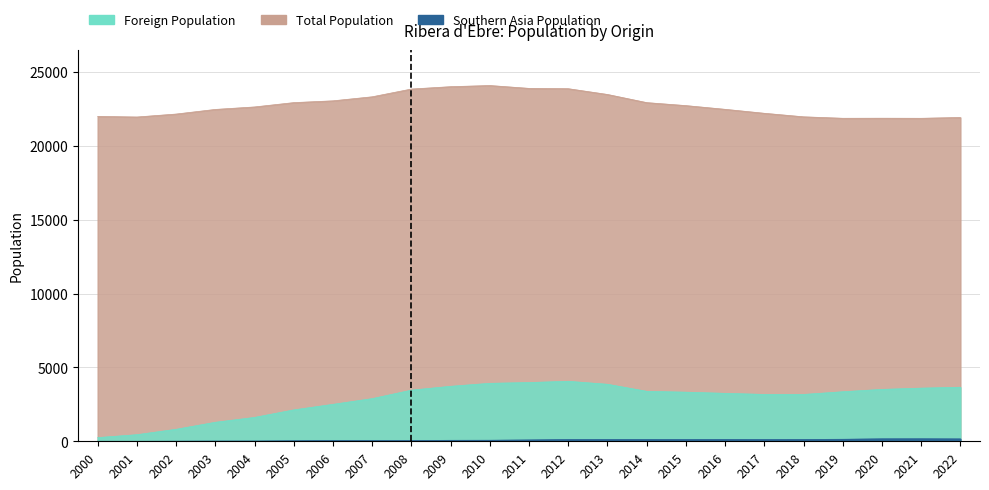

What is the total value across all series at 2021?

25633